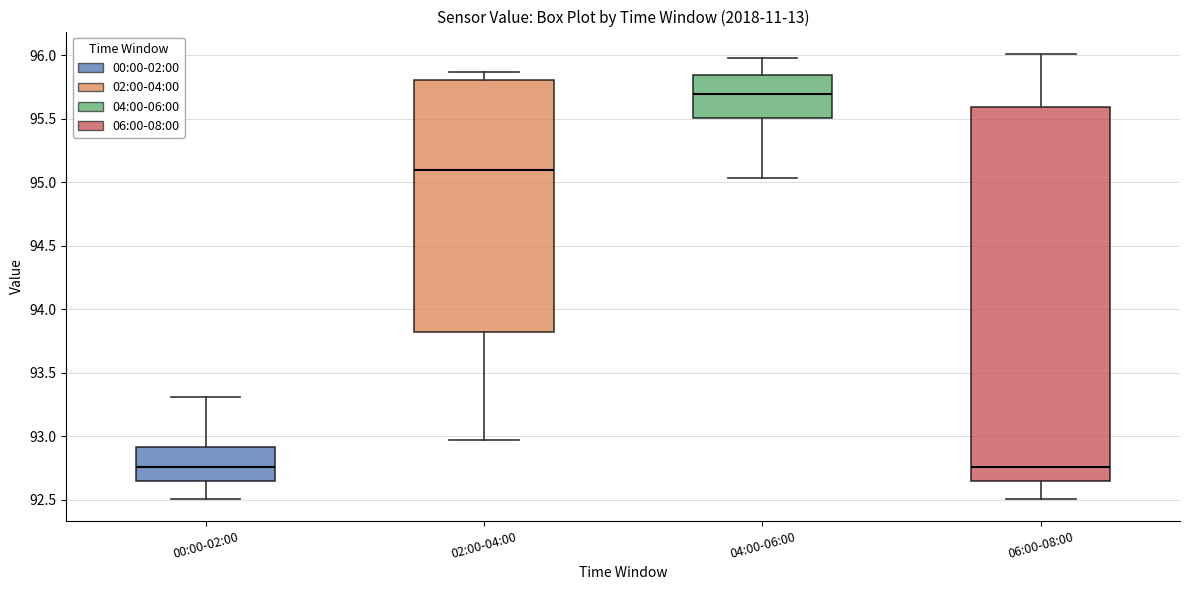

Reading left to right, read every box against the y-axis: the position of its median line, the range the box covers, and the ends of its whiskers. The values are not printed on the chart, so give them approximately, as read against the axis.

00:00-02:00: median 92.75, box 92.65 to 92.90, whiskers 92.50 to 93.30
02:00-04:00: median 95.10, box 93.80 to 95.80, whiskers 92.95 to 95.85
04:00-06:00: median 95.70, box 95.50 to 95.85, whiskers 95.05 to 96.00
06:00-08:00: median 92.75, box 92.65 to 95.60, whiskers 92.50 to 96.00